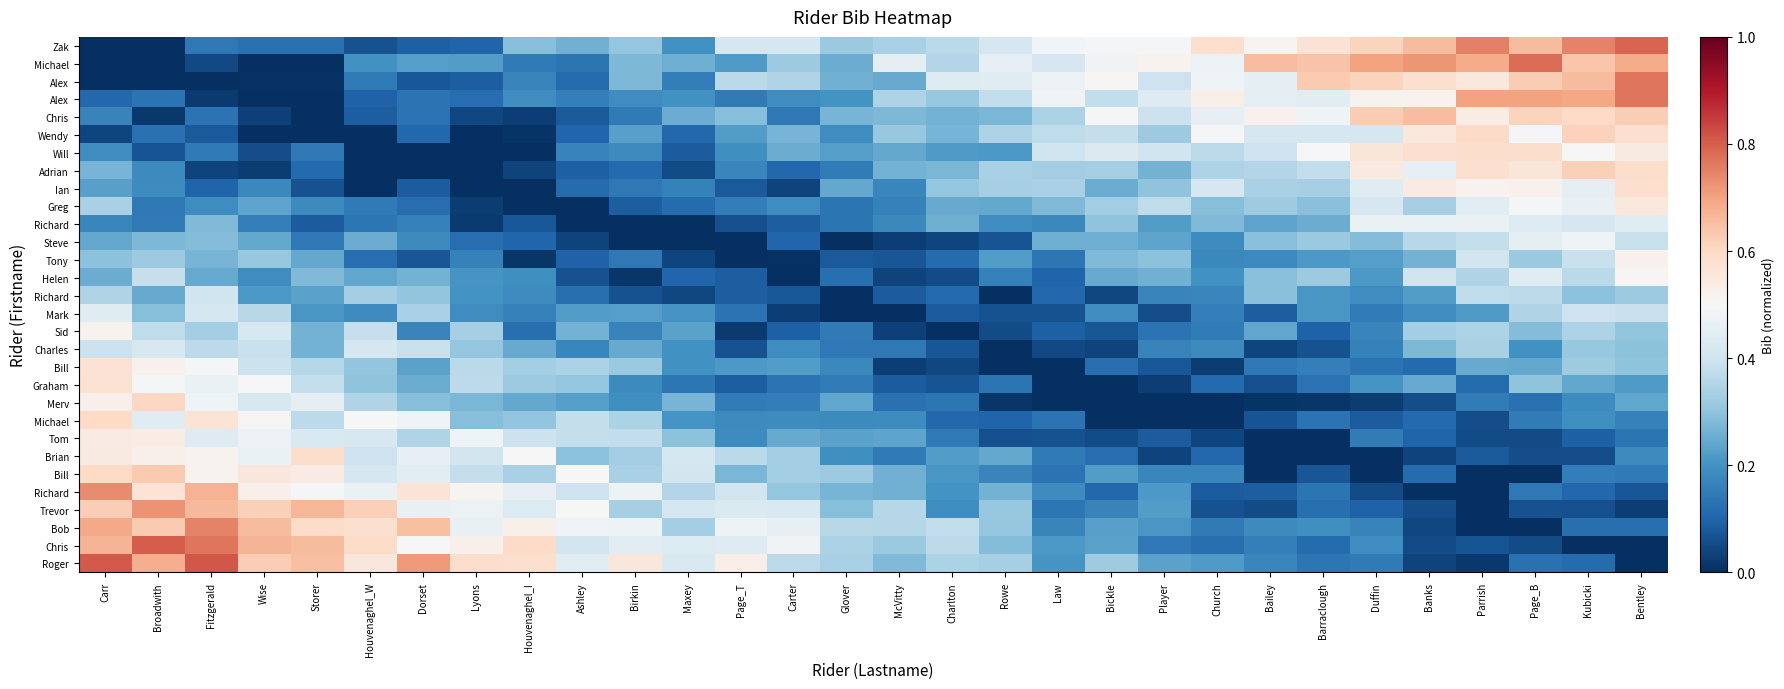

How many data points does each series have?

30